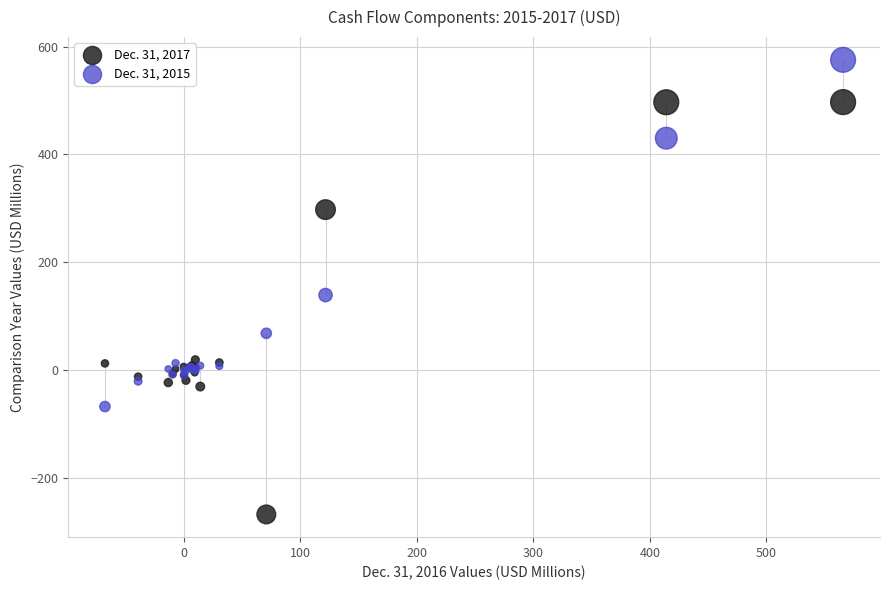

What are all the series names shown in the legend?

Dec. 31, 2017, Dec. 31, 2015